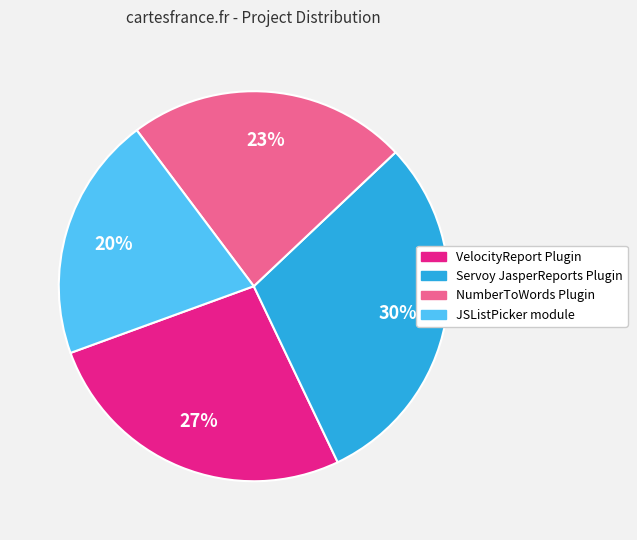

To the nearest percent, what is the difference between the largest and smallest slice percentages?

10%